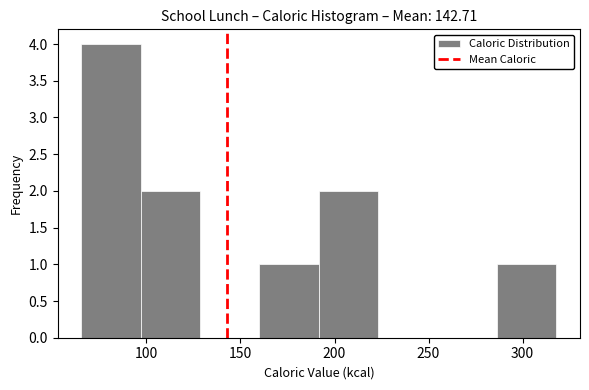

Over which range of the x-axis is the bar tallest?

65 to 95